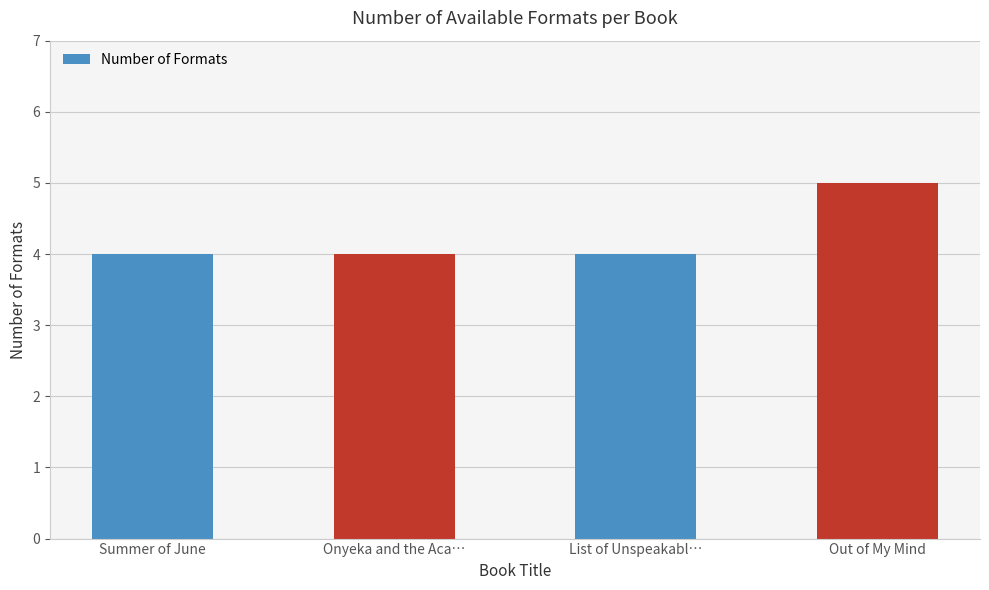

What is the sum of the values at Summer of June and Out of My Mind?

9